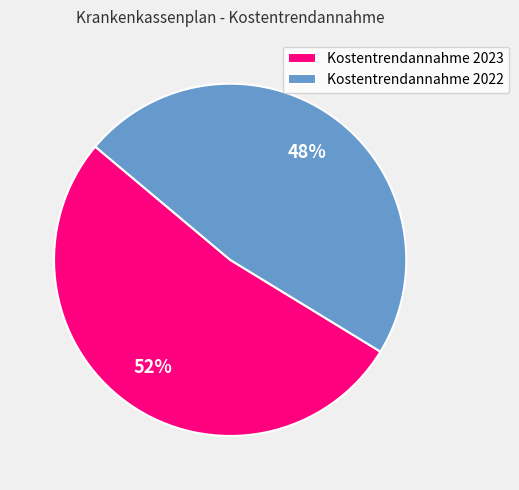

To the nearest percent, what is the average slice percentage?

50%